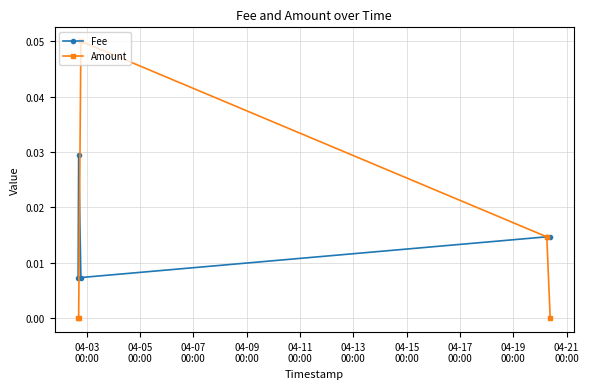

Which series has the widest spread of values?

Amount